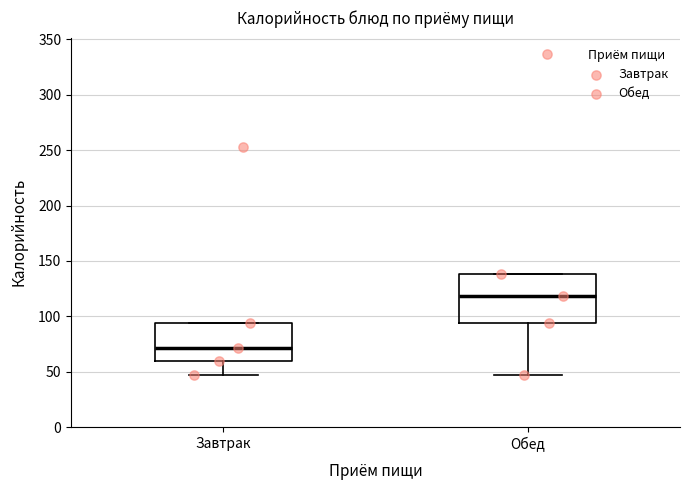

Reading left to right, read every box against the y-axis: the position of its median line, the range the box covers, and the ends of its whiskers. The values are not printed on the chart, so give them approximately, as read against the axis.

Завтрак: median 70, box 60 to 95, whiskers 45 to 95
Обед: median 120, box 95 to 140, whiskers 45 to 140